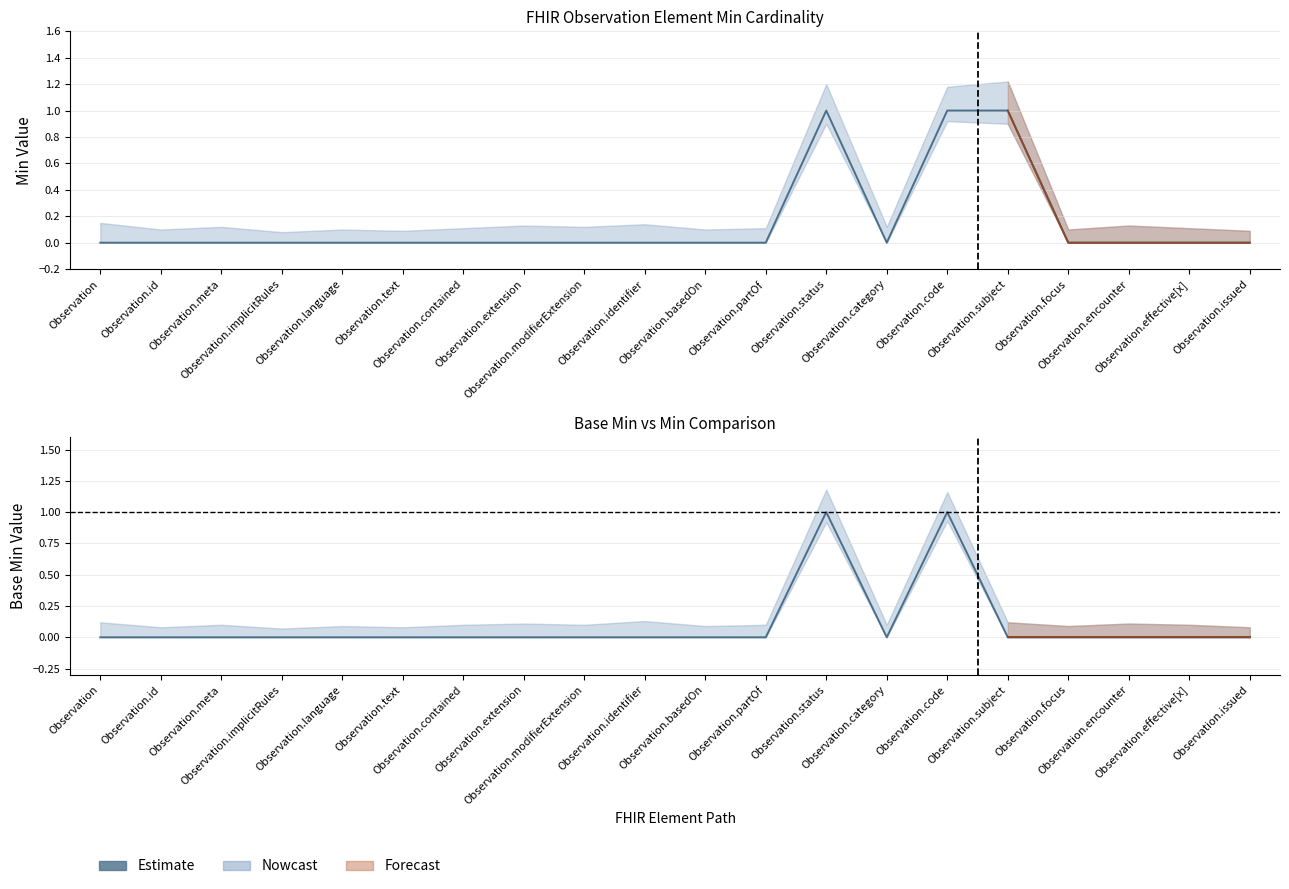

The value at Observation is 0. True or false?

True